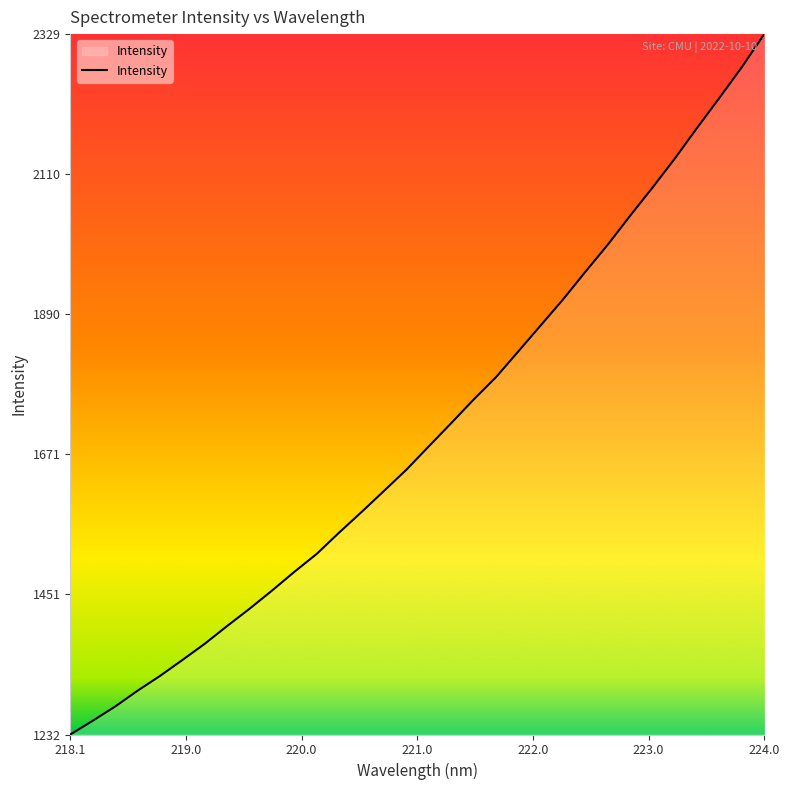

What is the smallest value displayed?

1231.9